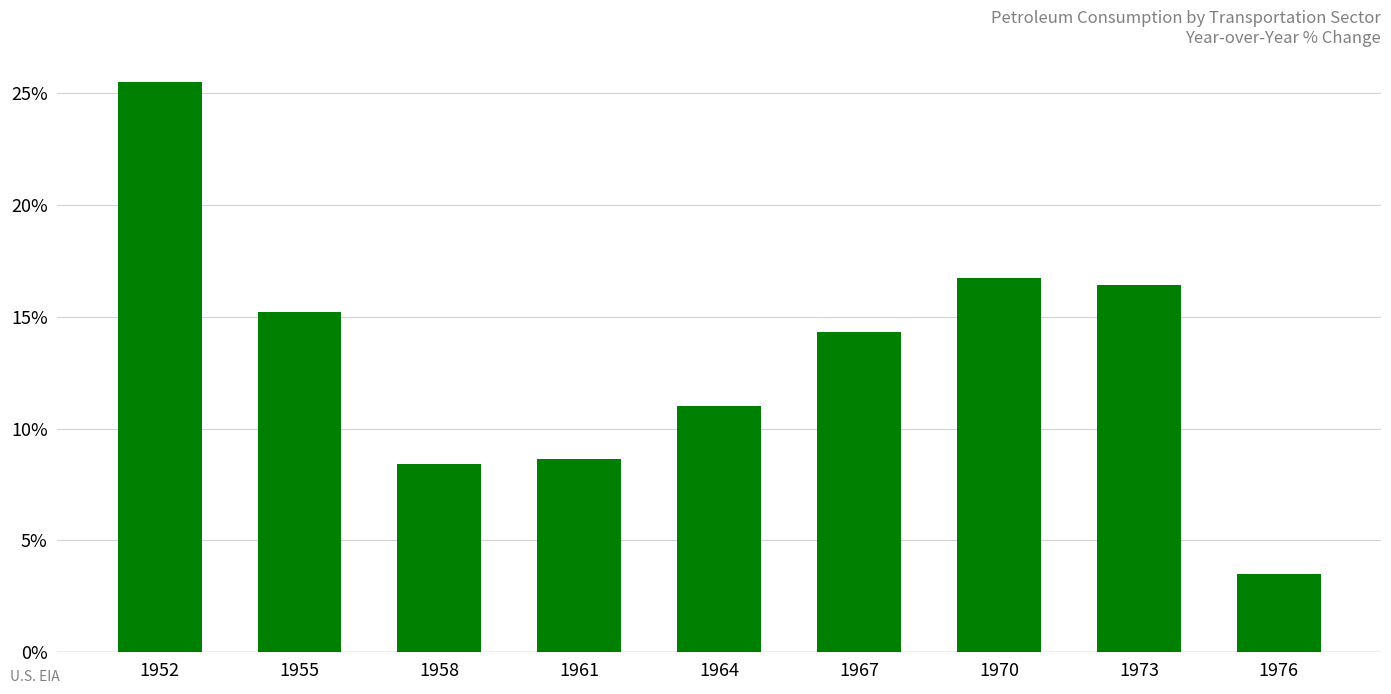

Which category has the lowest value across all series?

1976